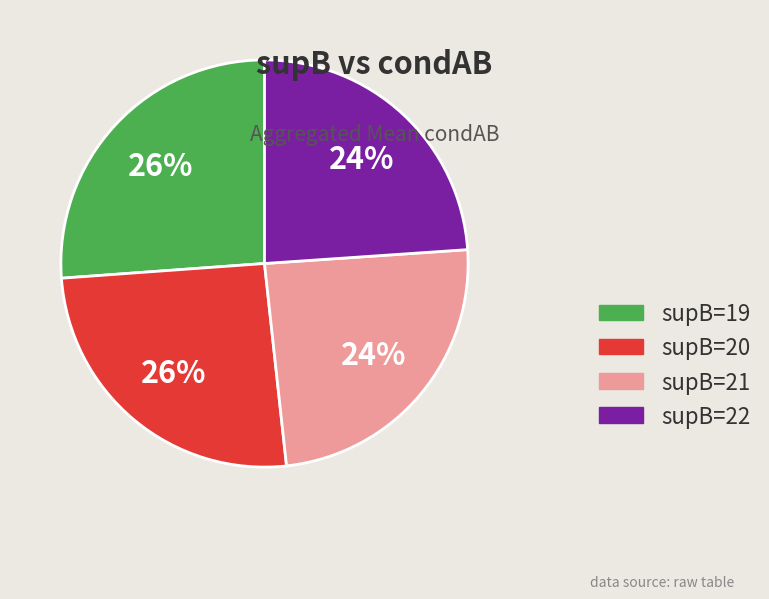

Does any single category account for the majority?

No